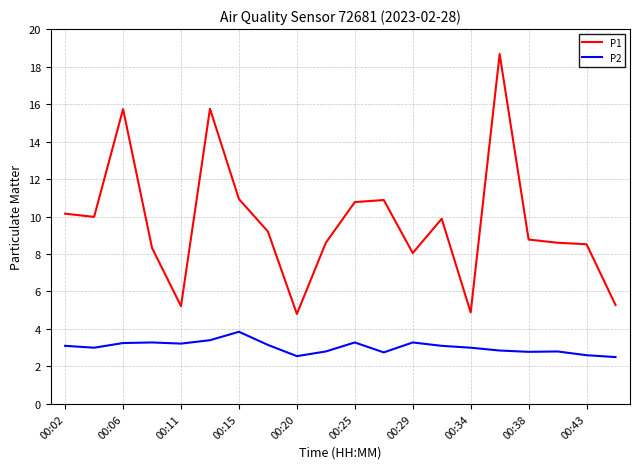

True or false: P2 and P1 cross at least once.

False